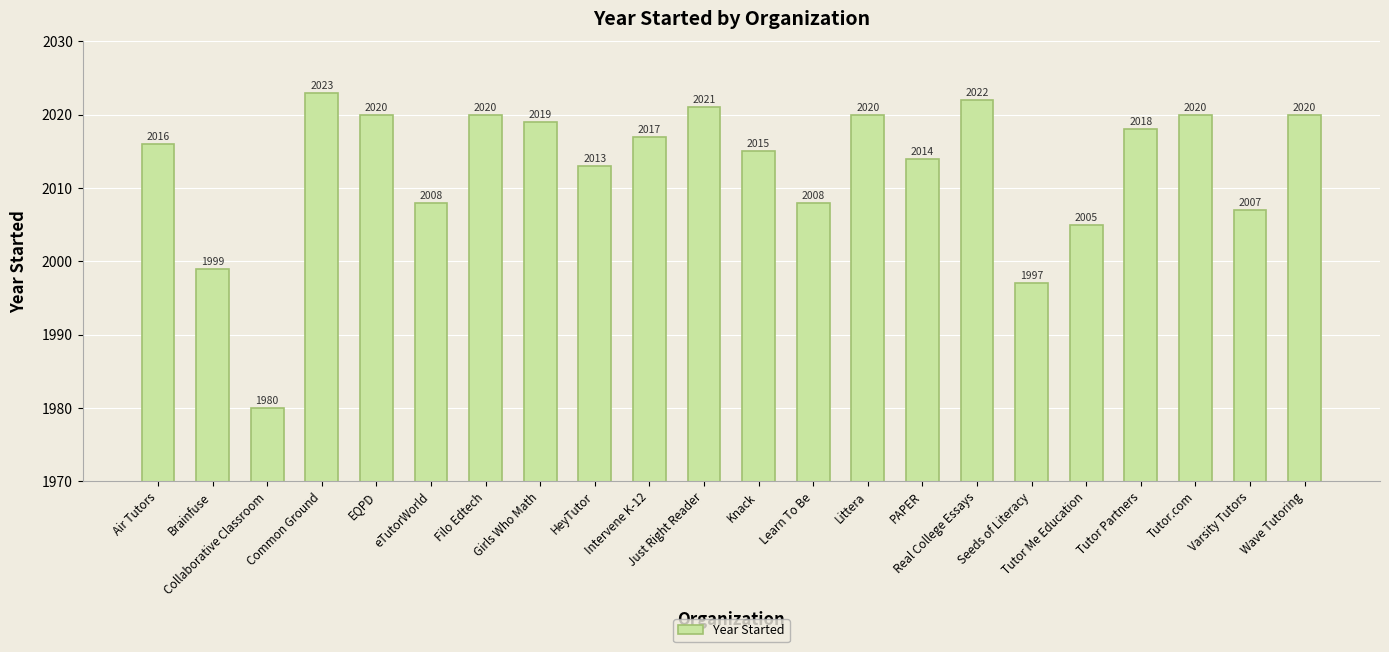

Between Wave Tutoring and Intervene K-12, which is larger?

Wave Tutoring